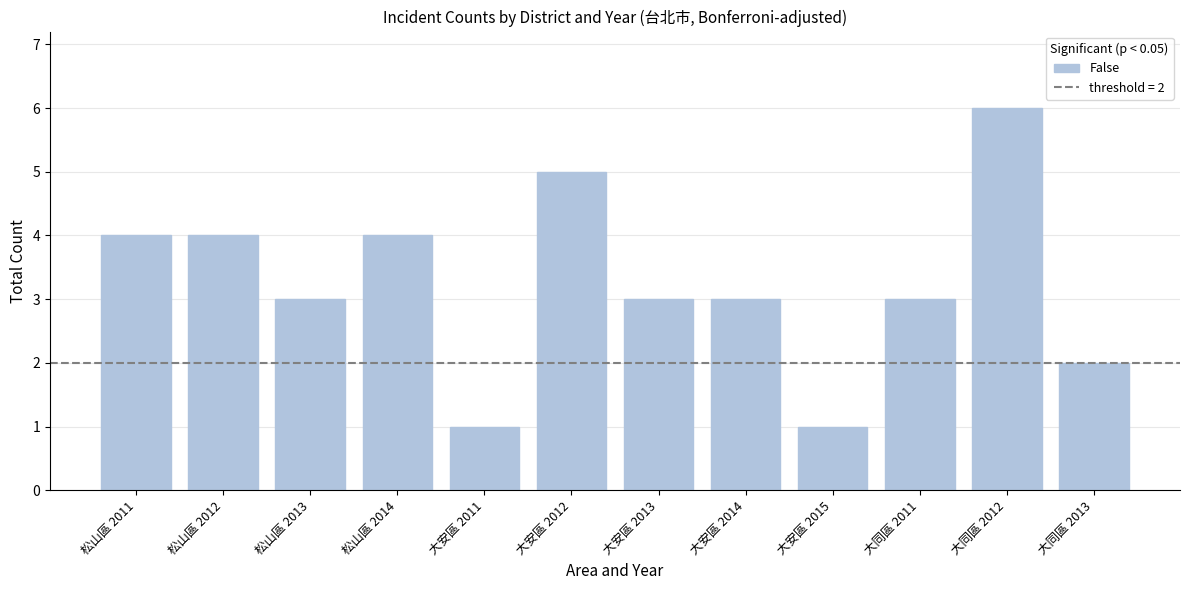

True or false: the data shows 0 at 大安區 2011.

False